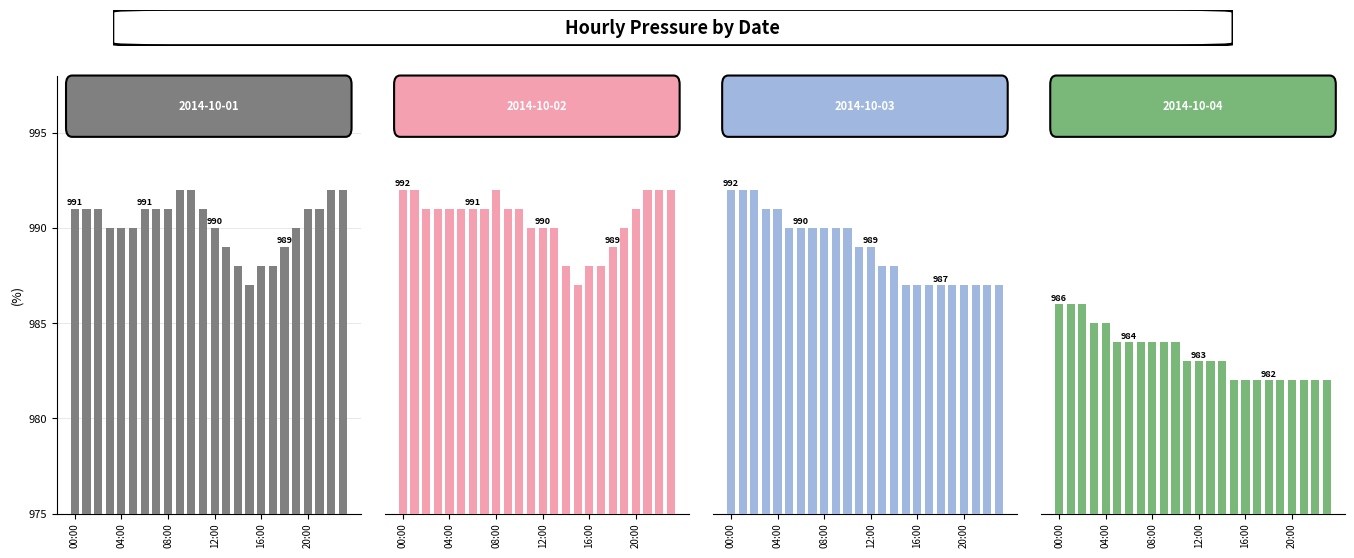

Which has a higher value, 03:00 or 00:00?

00:00